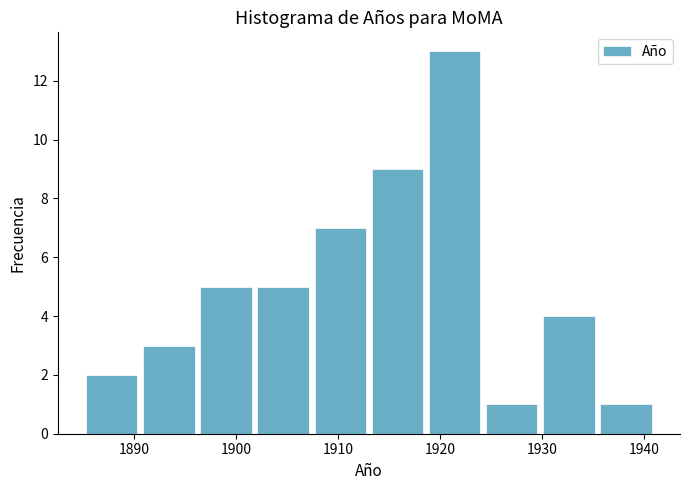

Reading left to right, list every bar in this chart as the range it spans on the x-axis followed by its height. Neither the bar edges nor the heights are printed on the chart, so give them approximately, as read against the axes.

1885.0 to 1890.6: 2
1890.6 to 1896.2: 3
1896.2 to 1901.8: 5
1901.8 to 1907.4: 5
1907.4 to 1913.0: 7
1913.0 to 1918.6: 9
1918.6 to 1924.2: 13
1924.2 to 1929.8: 1
1929.8 to 1935.4: 4
1935.4 to 1941.0: 1